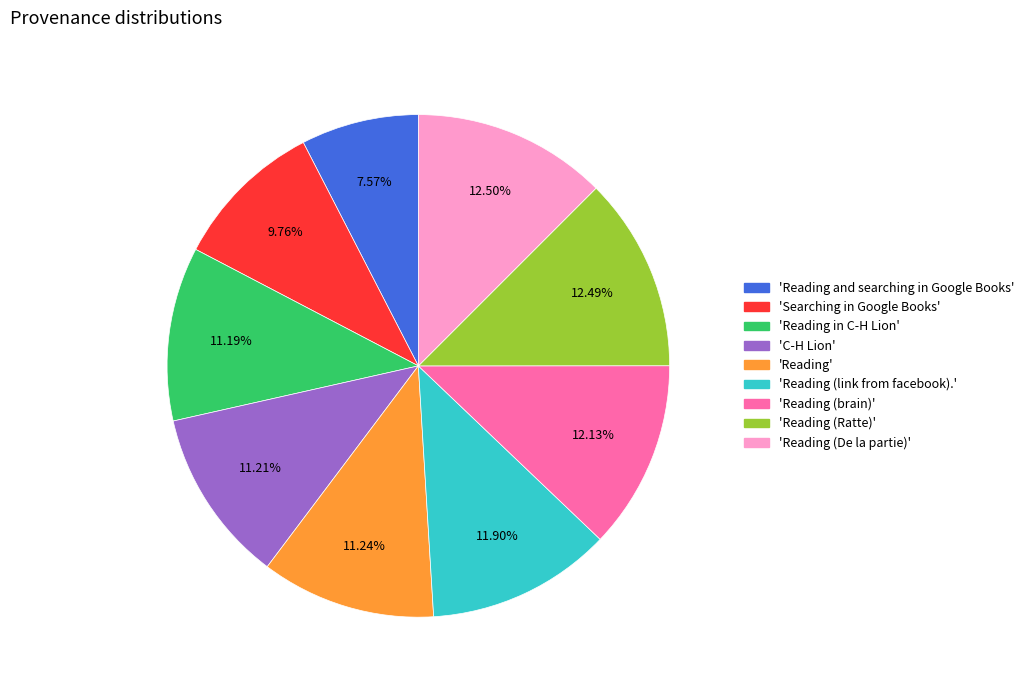

To the nearest percent, what is the difference between the largest and smallest slice percentages?

5%